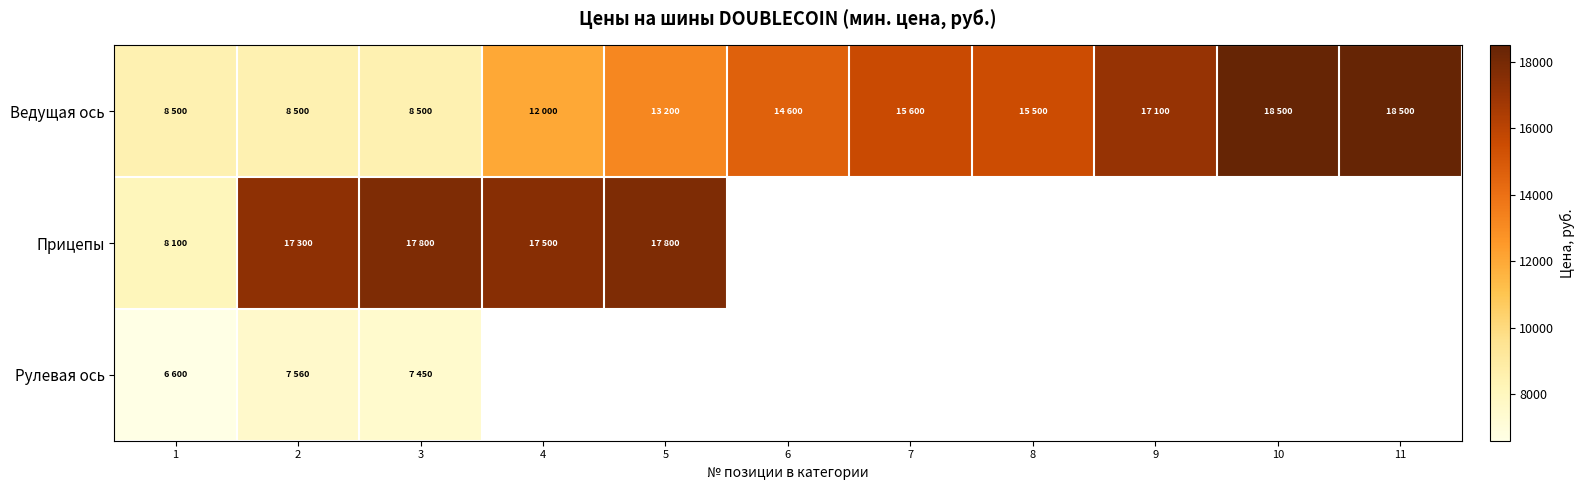

List the series in order of their peak value, lowest first.

Рулевая ось, Прицепы, Ведущая ось